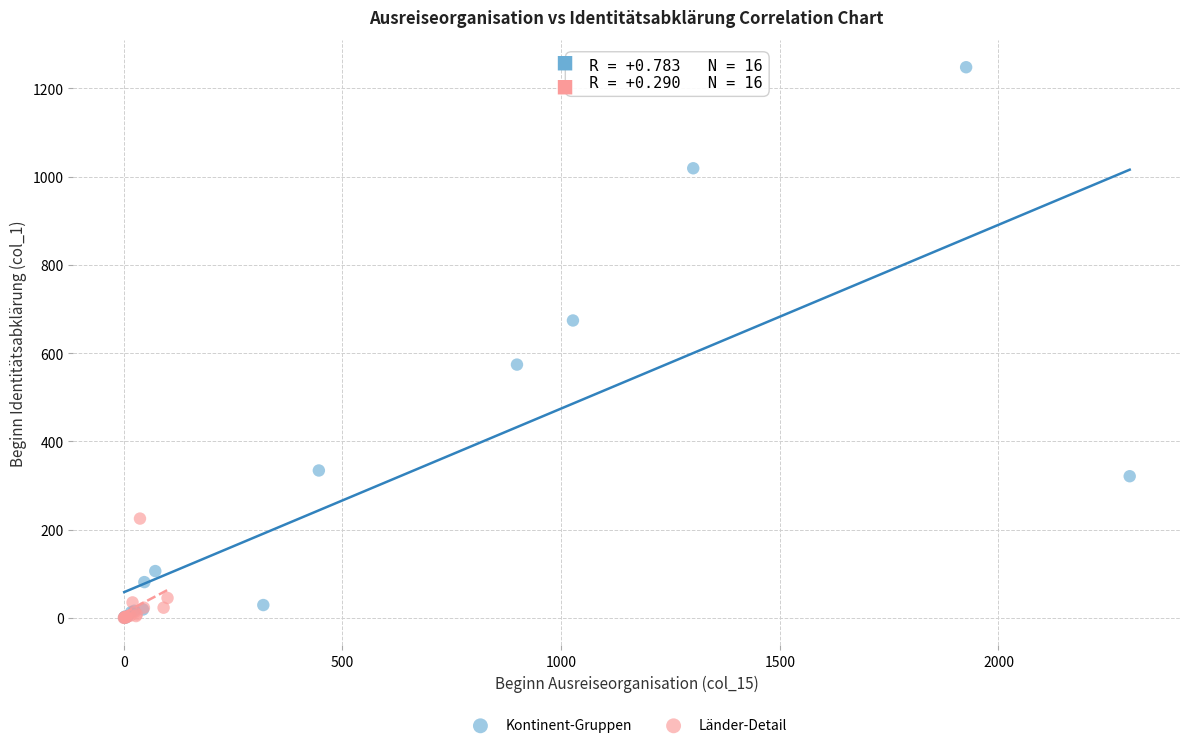

Which series contains the highest Y value?

Kontinent-Gruppen